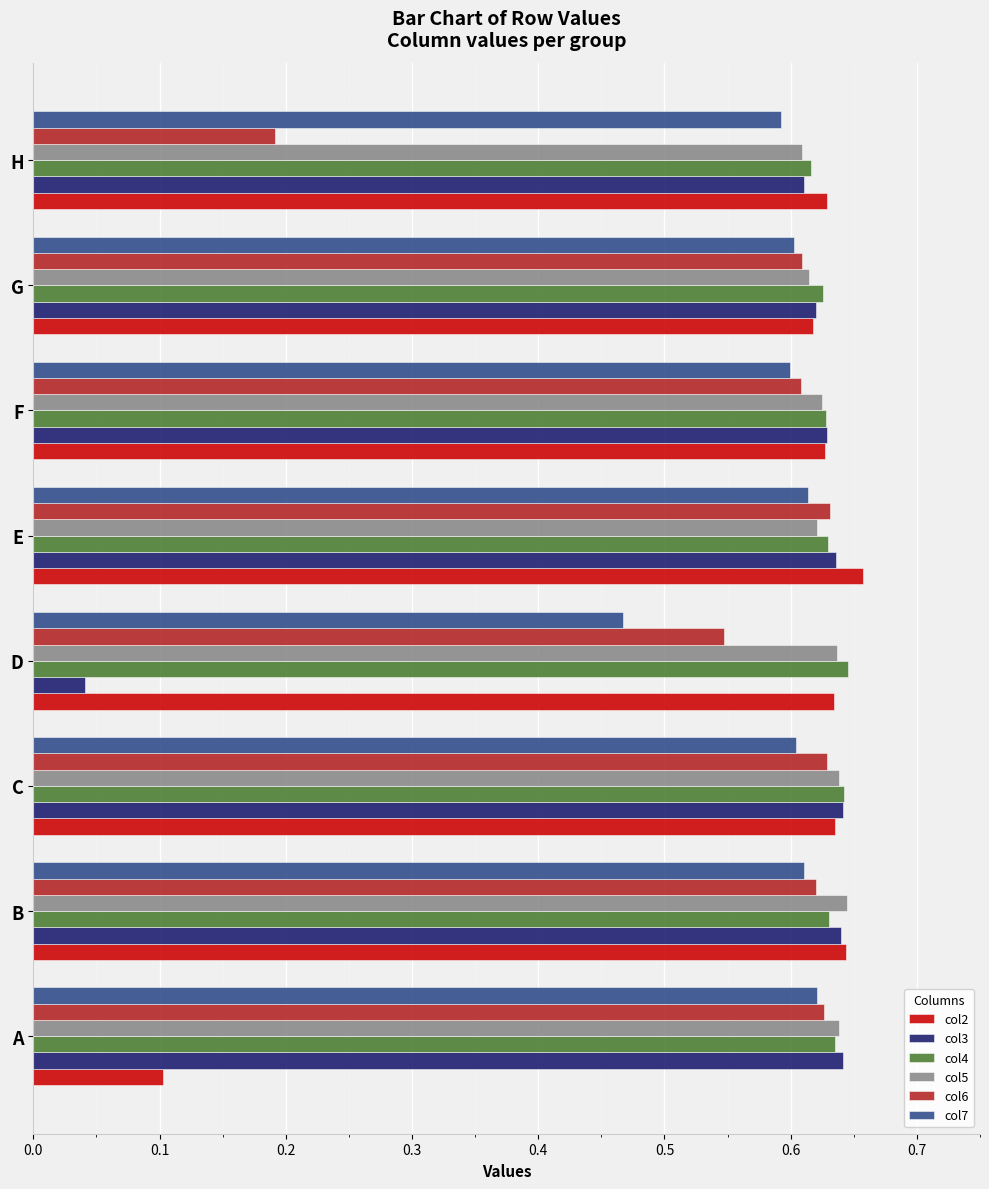

Which series has the widest spread of values?

col3